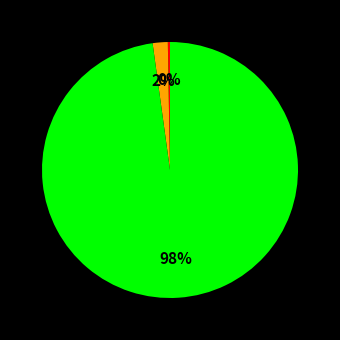

Count the number of slices in the pie.

3